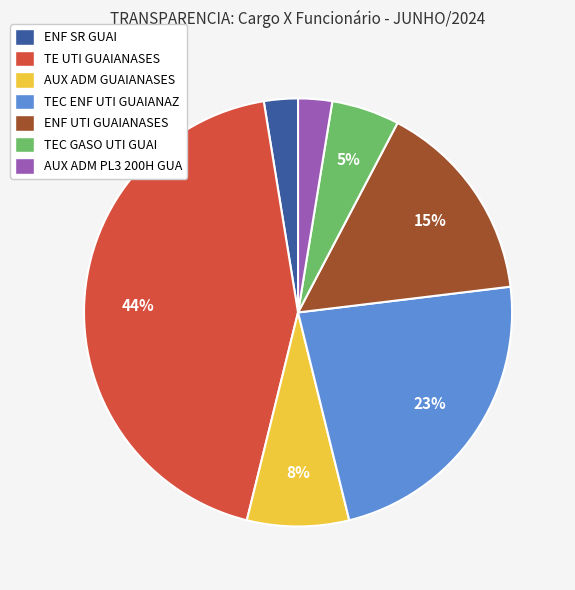

To the nearest percent, what portion does AUX ADM GUAIANASES represent?

8%